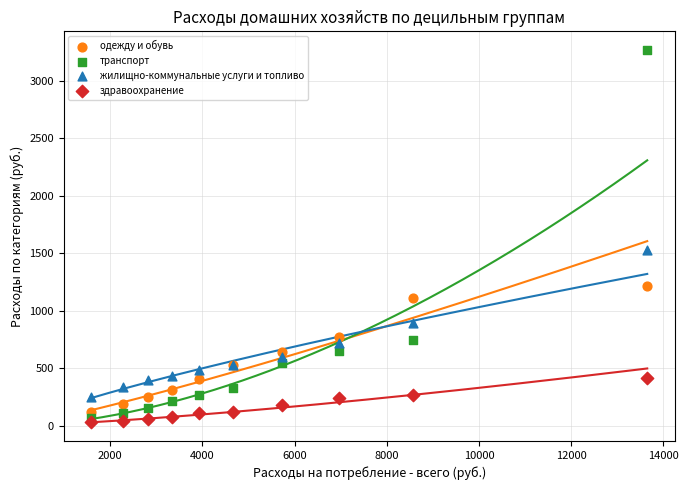

Which series contains the lowest Y value?

здравоохранение